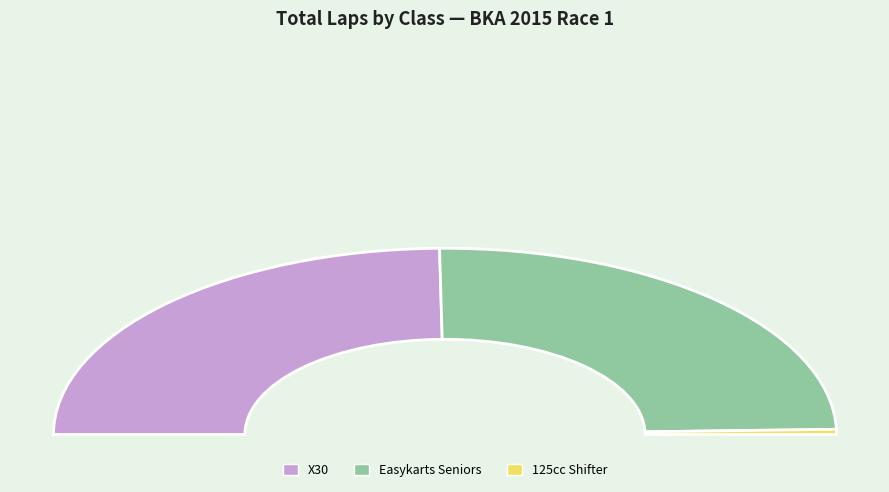

Does any single category account for the majority?

No